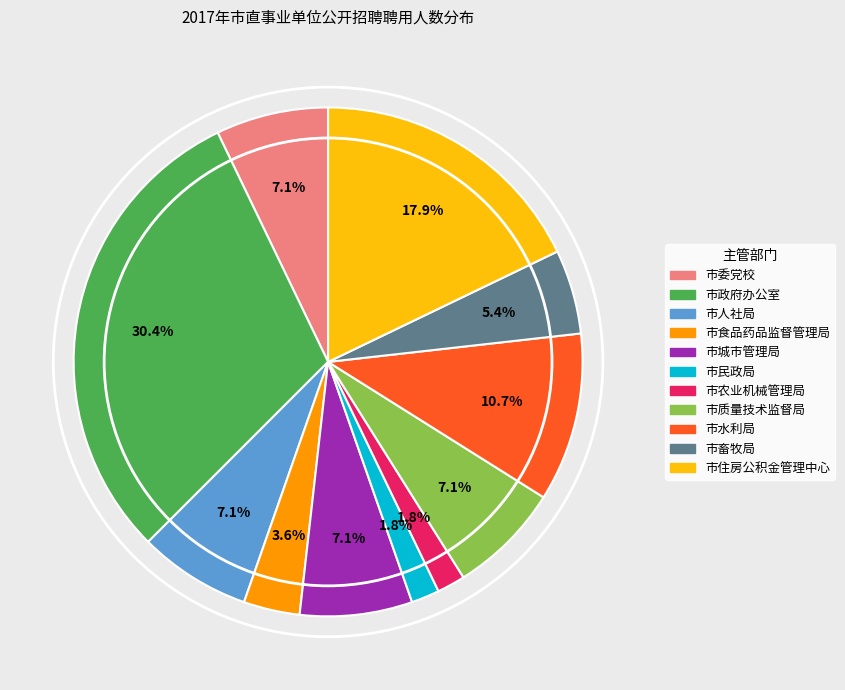

To the nearest percent, what is the difference between the 市住房公积金管理中心 and 市畜牧局 slice percentages?

12%